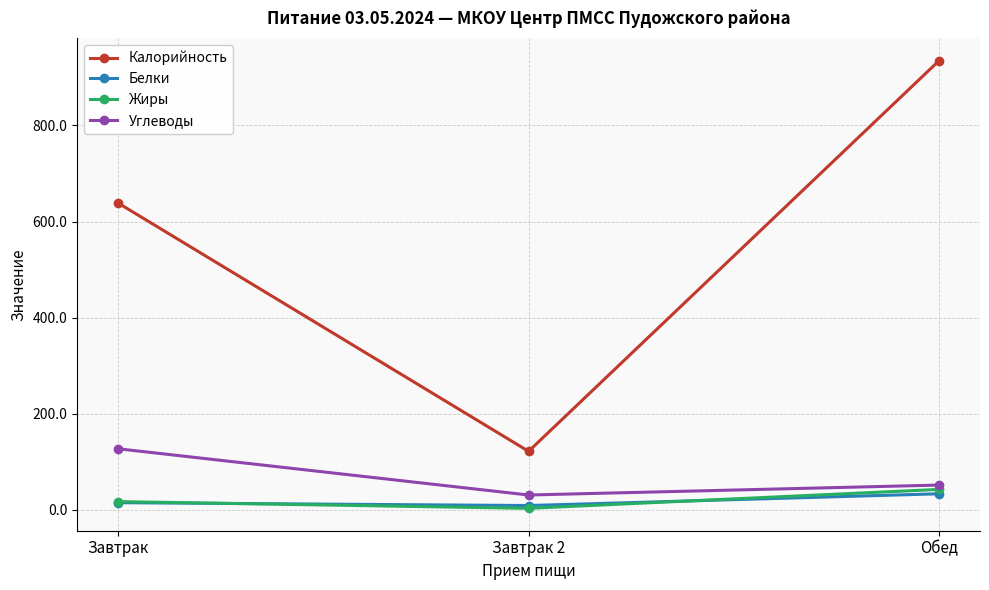

Where does the Углеводы series first go above 51?

Завтрак